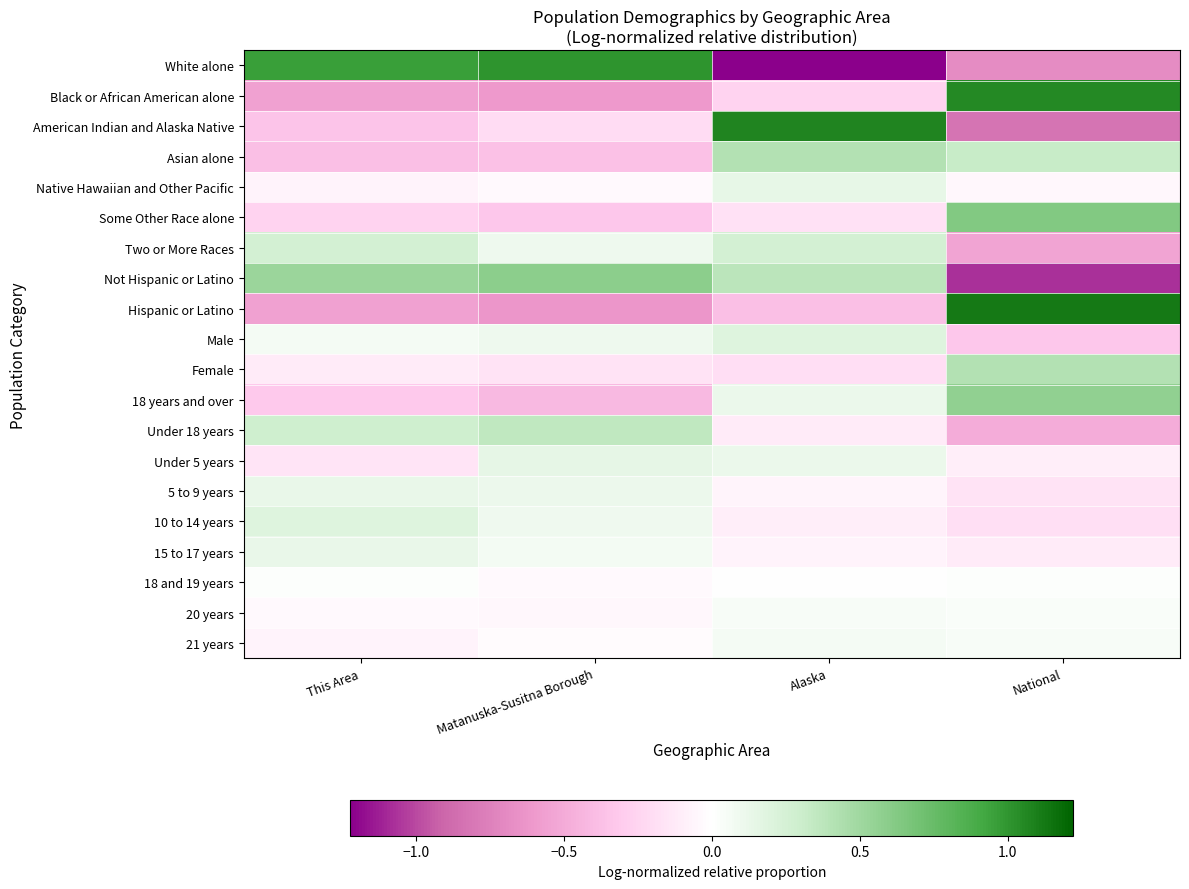

What is the greatest value displayed?

1.1